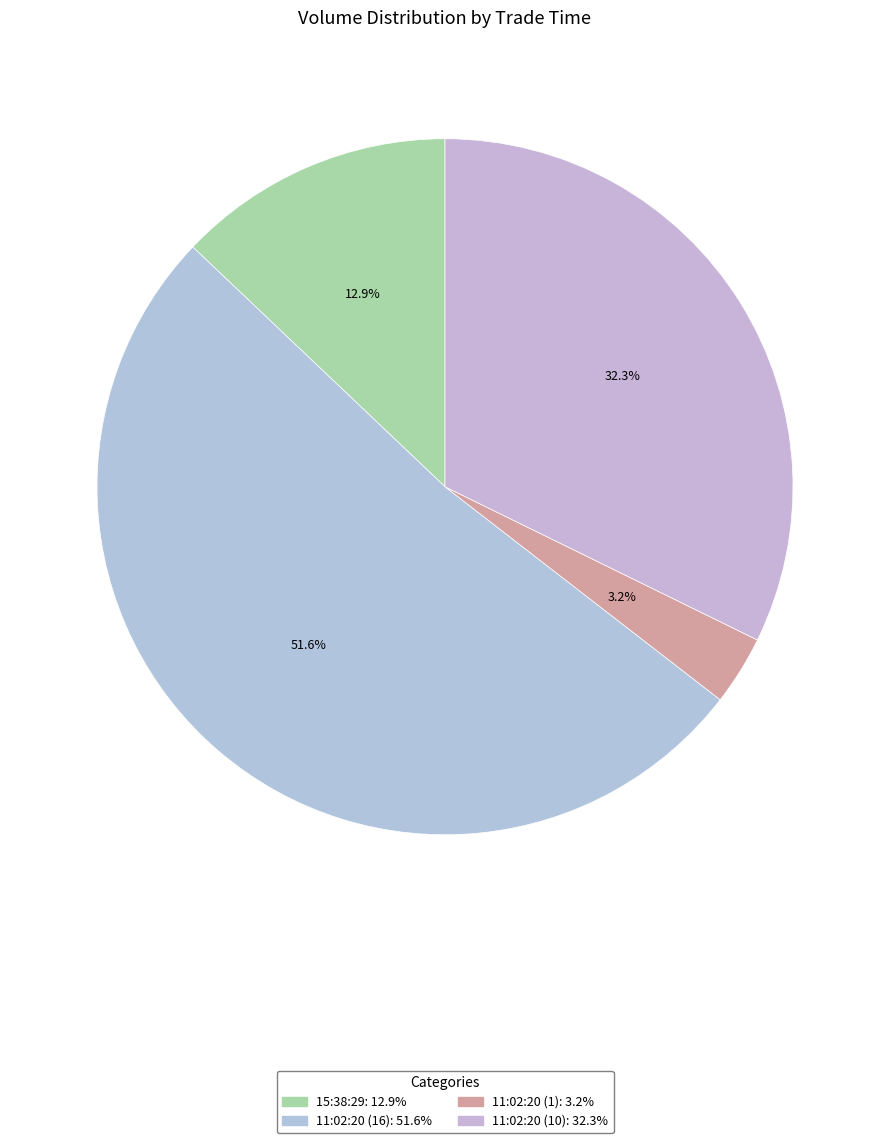

To the nearest percent, what portion does 11:02:20 (10) represent?

32%